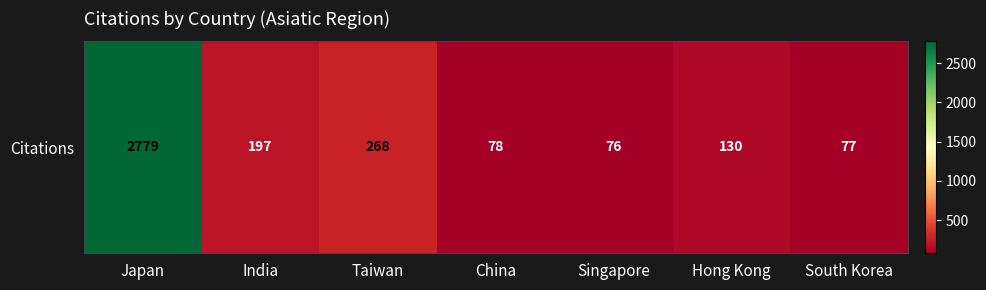

Is it true that the value at Hong Kong is 130?

True